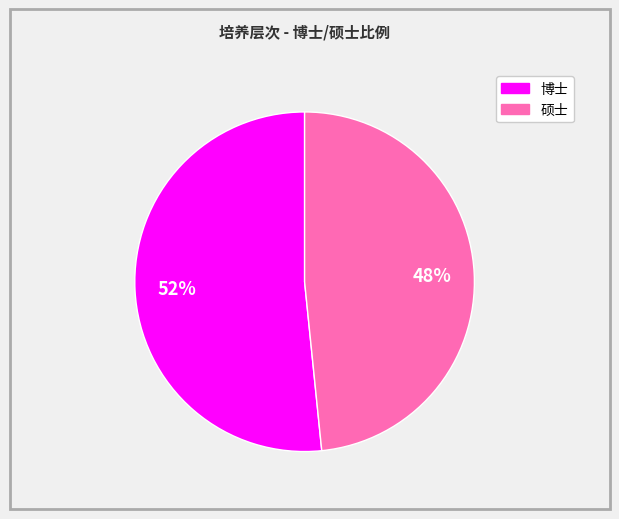

Combined, do 硕士 and 博士 account for over 50%?

Yes